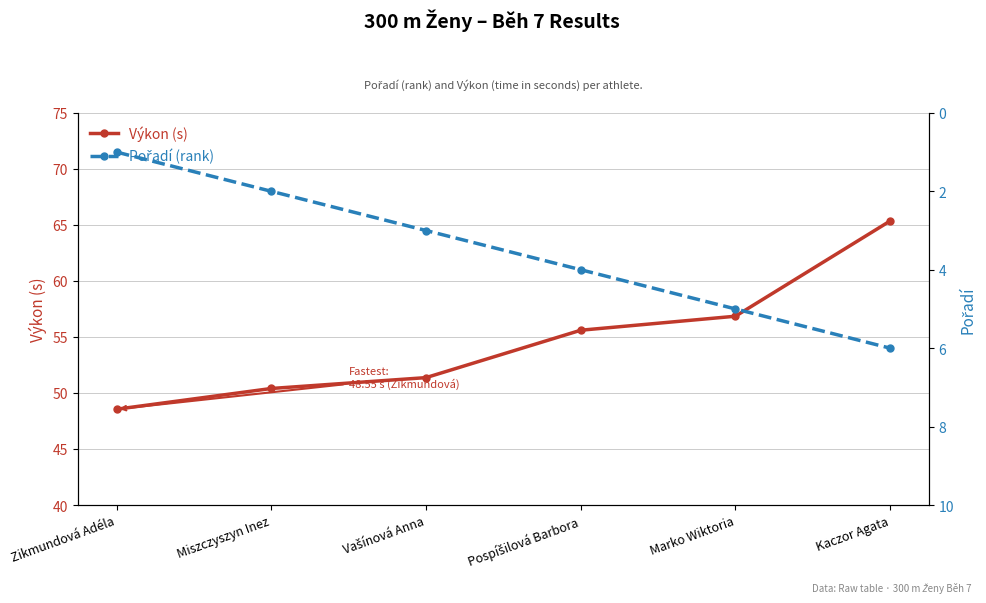

Reading left to right, list all the values displayed in this chart.

Výkon (s): Zikmundová Adéla=48.5	Miszczyszyn Inez=50.4	Vašínová Anna=51.4	Pospíšilová Barbora=55.6	Marko Wiktoria=56.9	Kaczor Agata=65.3
Pořadí (rank): Zikmundová Adéla=1.0	Miszczyszyn Inez=2.0	Vašínová Anna=3.0	Pospíšilová Barbora=4.0	Marko Wiktoria=5.0	Kaczor Agata=6.0